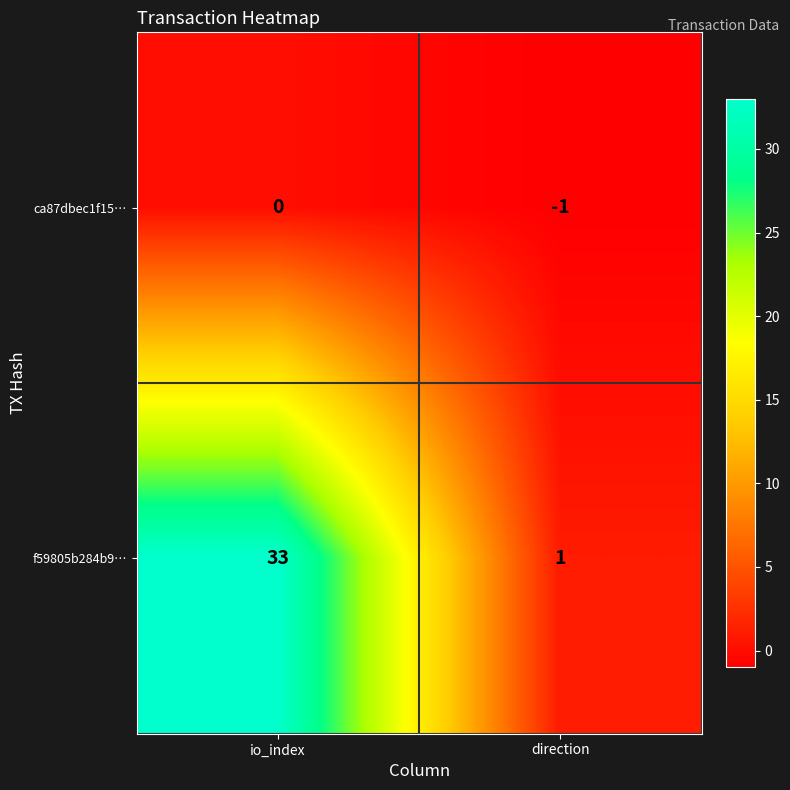

True or false: f59805b284b9… has a value of 33 at io_index.

True